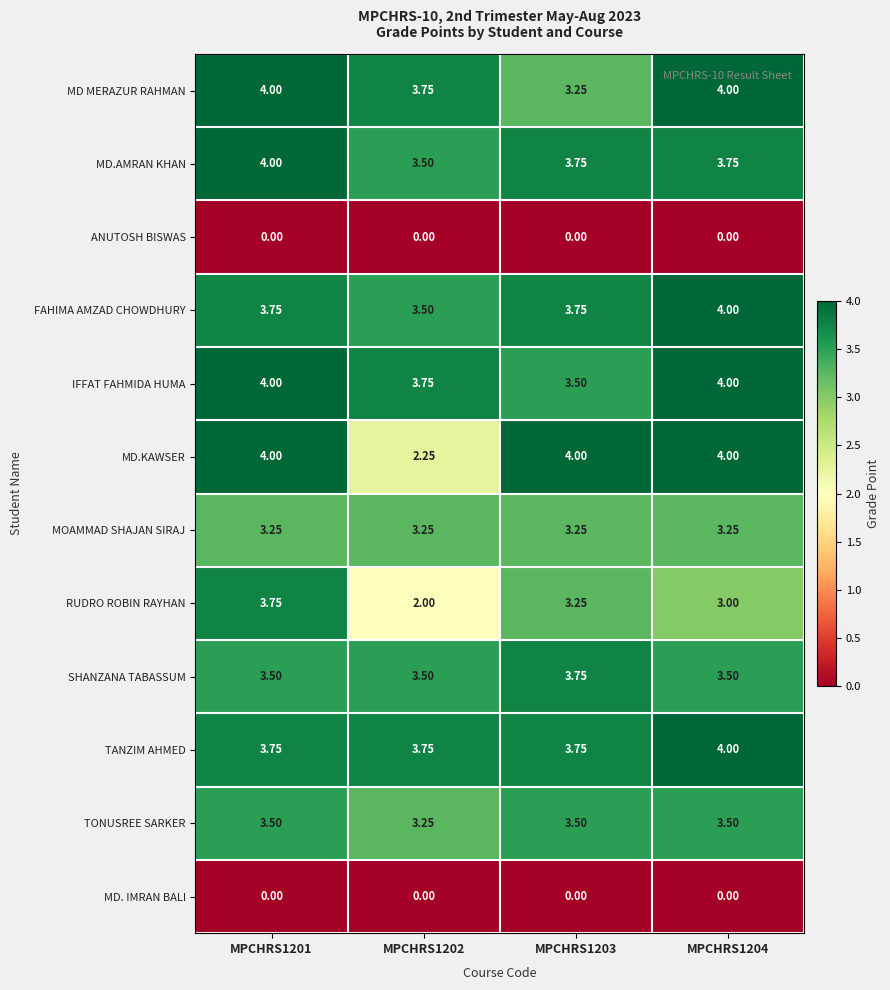

Between MPCHRS1203 and MPCHRS1204, which series saw the biggest shift?

MD MERAZUR RAHMAN